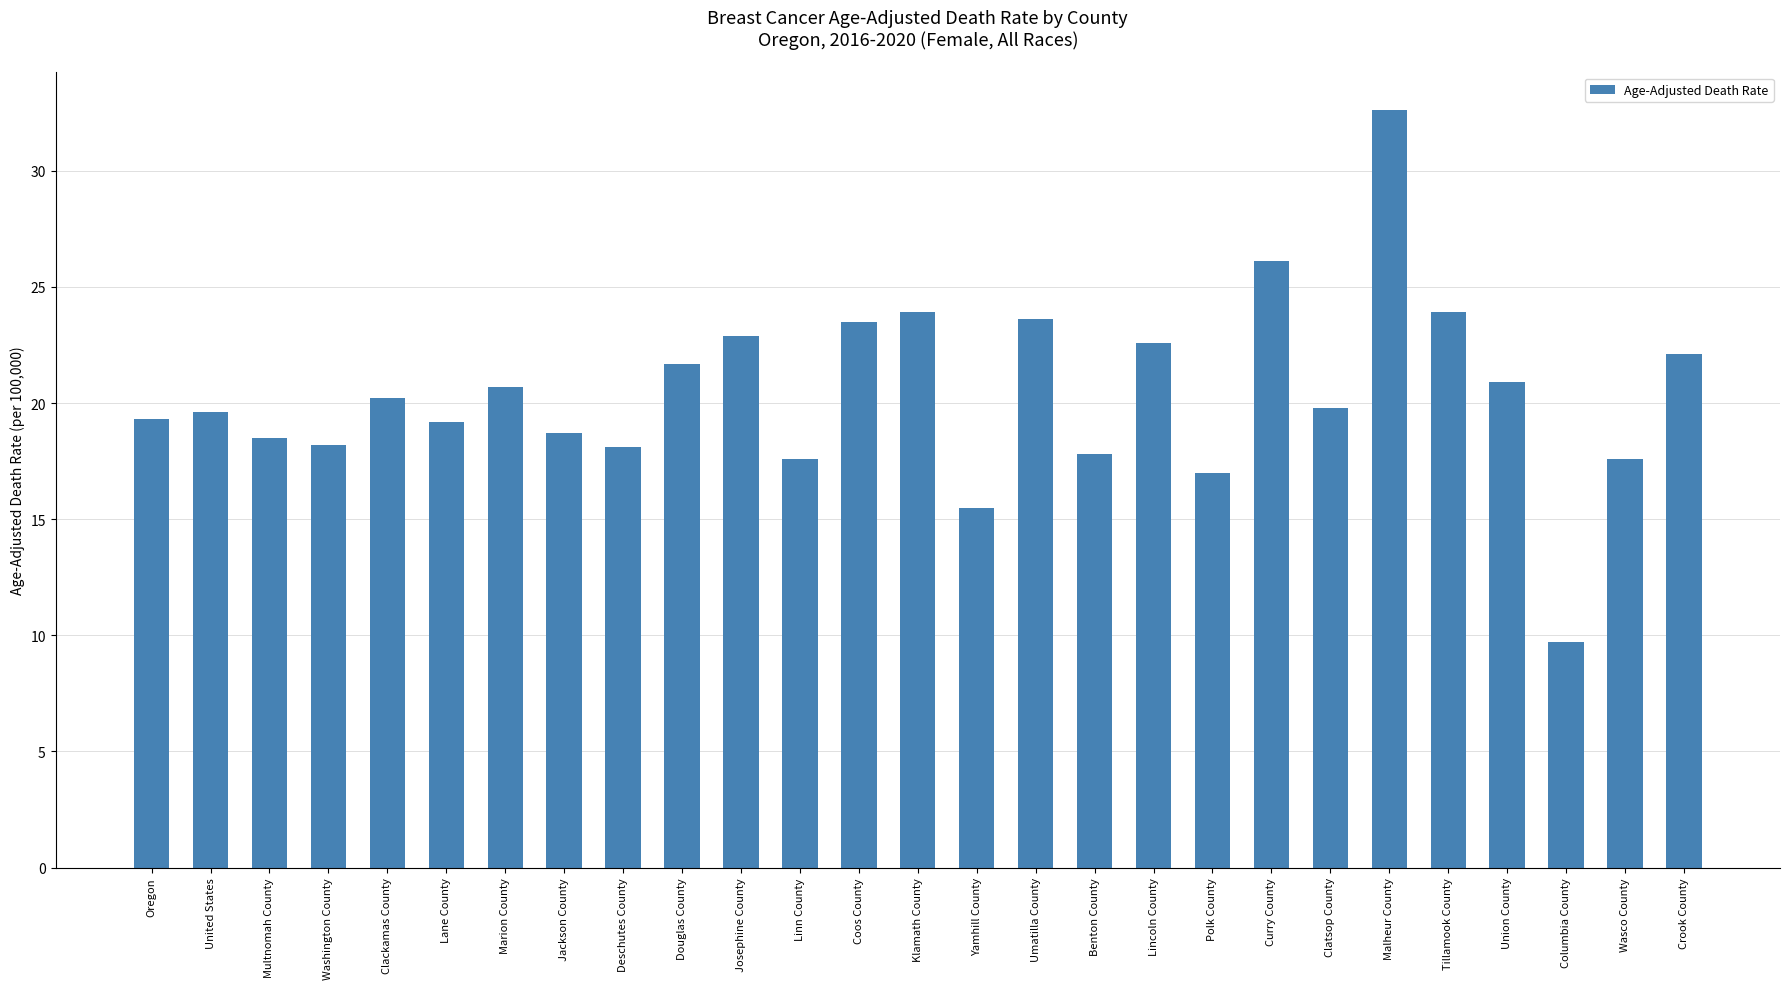

Which has a higher value, Douglas County or Clatsop County?

Douglas County